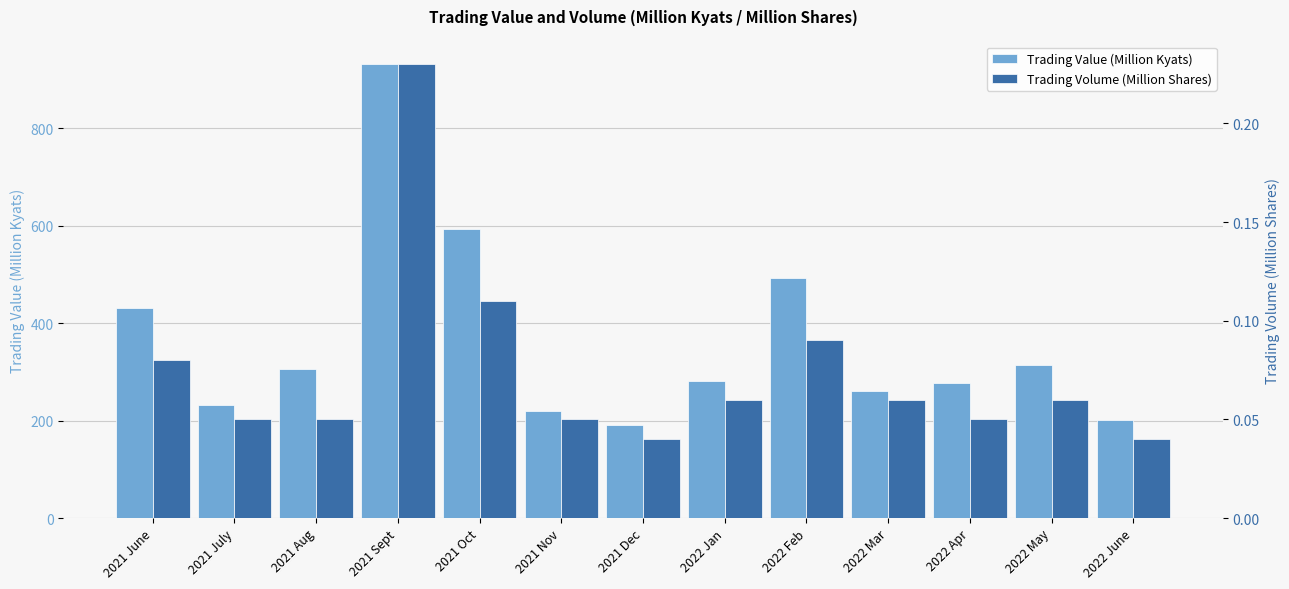

Reading left to right, list all the values displayed in this chart.

Trading Value (Million Kyats): 2021 June=430.3	2021 July=231.7	2021 Aug=305.4	2021 Sept=931.8	2021 Oct=594.4	2021 Nov=219.3	2021 Dec=191.2	2022 Jan=282.0	2022 Feb=492.9	2022 Mar=260.6	2022 Apr=276.2	2022 May=314.0	2022 June=200.6
Trading Volume (Million Shares): 2021 June=0.1	2021 July=0.1	2021 Aug=0.1	2021 Sept=0.2	2021 Oct=0.1	2021 Nov=0.1	2021 Dec=0.0	2022 Jan=0.1	2022 Feb=0.1	2022 Mar=0.1	2022 Apr=0.1	2022 May=0.1	2022 June=0.0